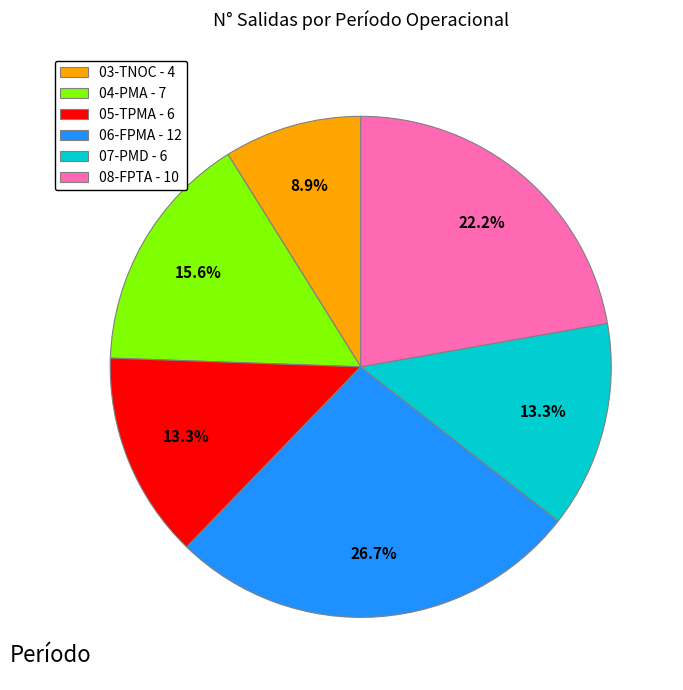

Count the number of slices in the pie.

6